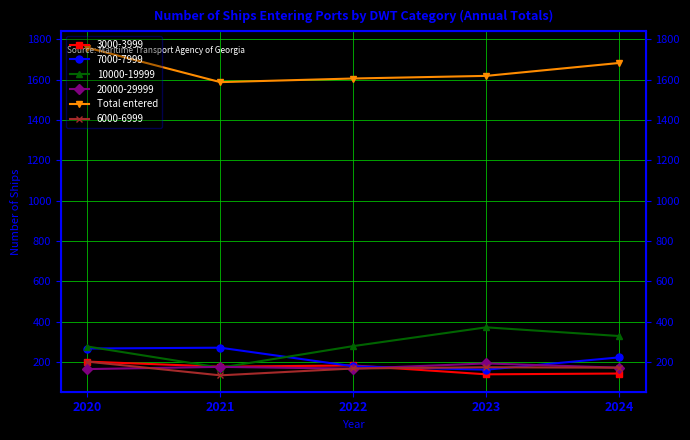

Is this an area chart (filled region under the line)?

No